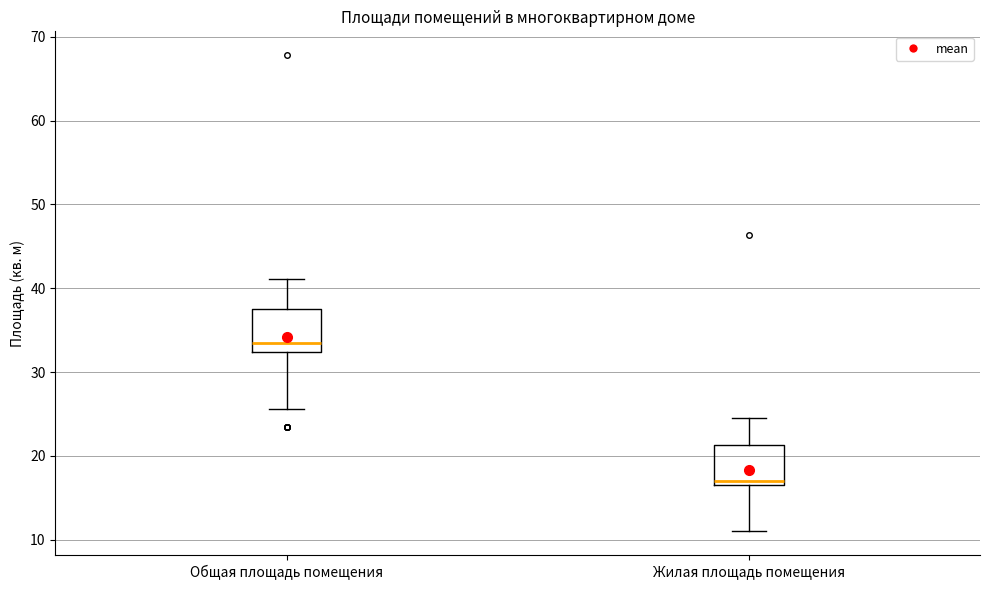

Which box has the highest median line?

Общая площадь помещения